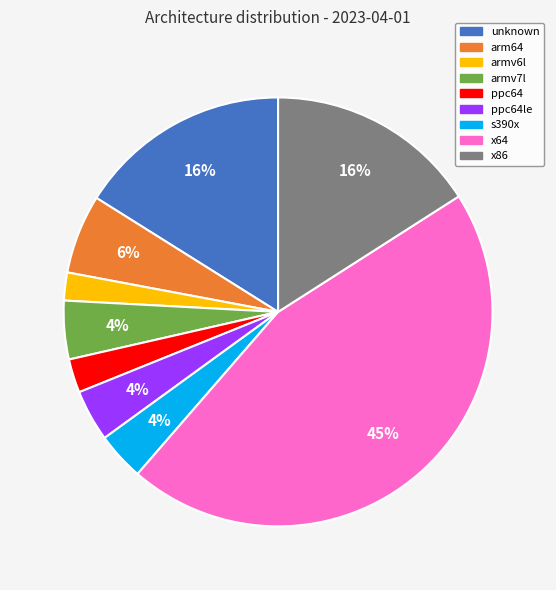

To the nearest percent, what portion does armv6l represent?

2%